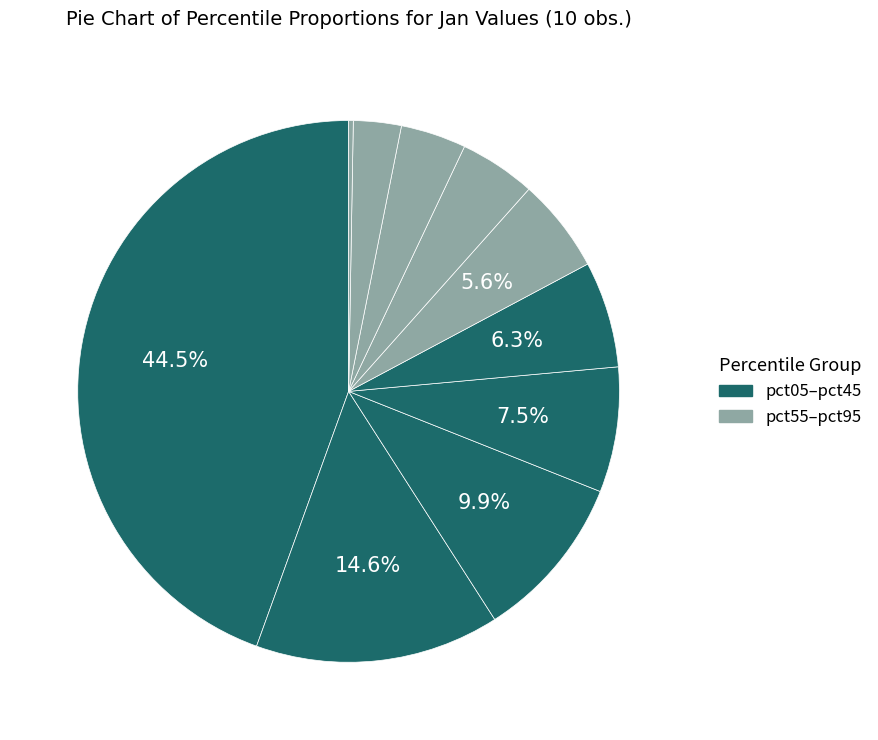

To the nearest percent, what is the difference between the largest and smallest slice percentages?

44%